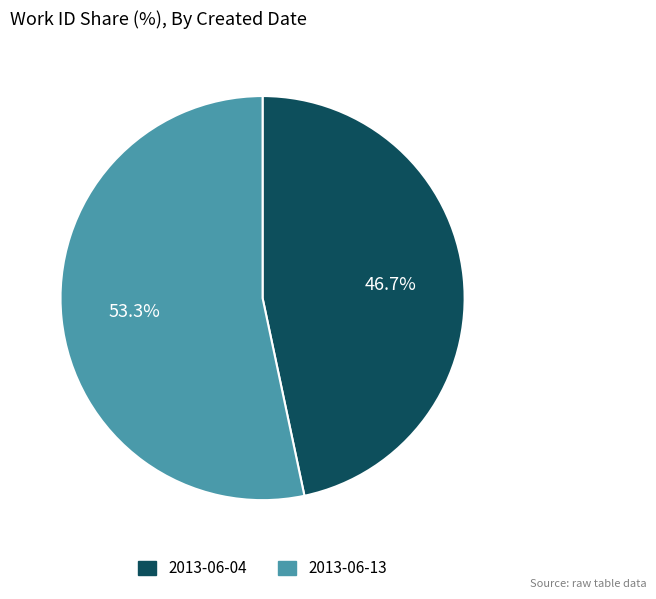

To the nearest percent, what is the difference between the 2013-06-13 and 2013-06-04 slice percentages?

7%